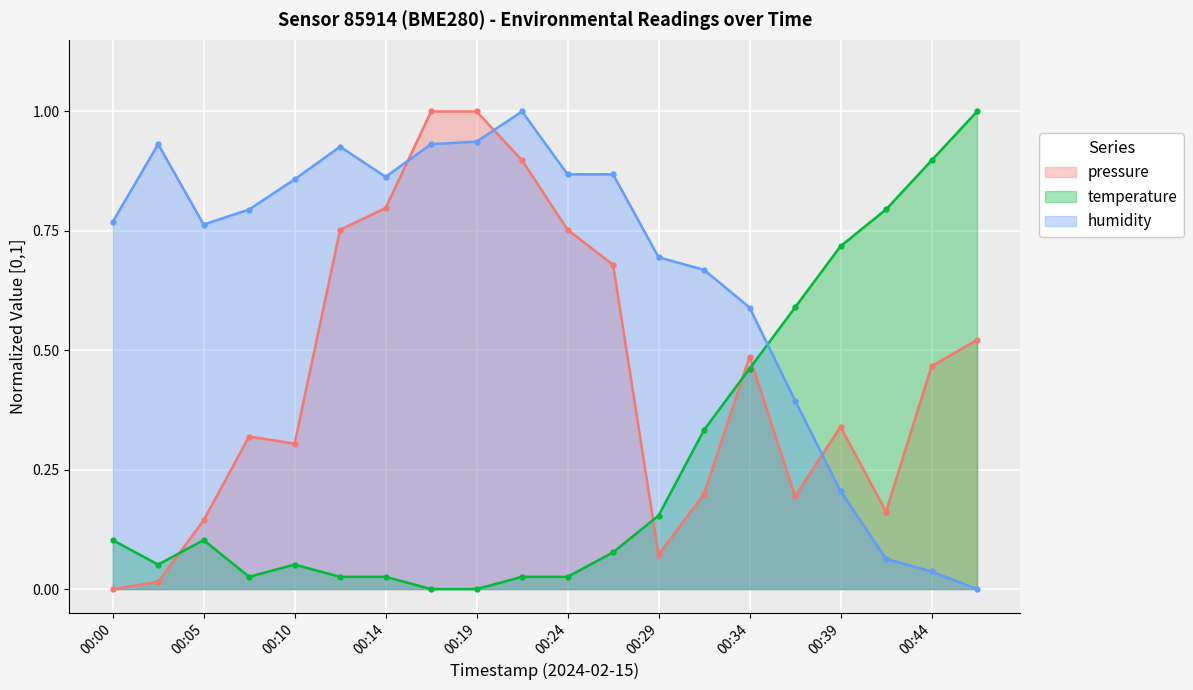

Reading right to left, transcribe all the data shown in this chart.

pressure: 0.5	0.5	0.2	0.3	0.2	0.5	0.2	0.1	0.7	0.8	0.9	1.0	1.0	0.8	0.8	0.3	0.3	0.1	0.0	0.0
temperature: 1.0	0.9	0.8	0.7	0.6	0.5	0.3	0.2	0.1	0.0	0.0	0.0	0.0	0.0	0.0	0.1	0.0	0.1	0.1	0.1
humidity: 0.0	0.0	0.1	0.2	0.4	0.6	0.7	0.7	0.9	0.9	1.0	0.9	0.9	0.9	0.9	0.9	0.8	0.8	0.9	0.8